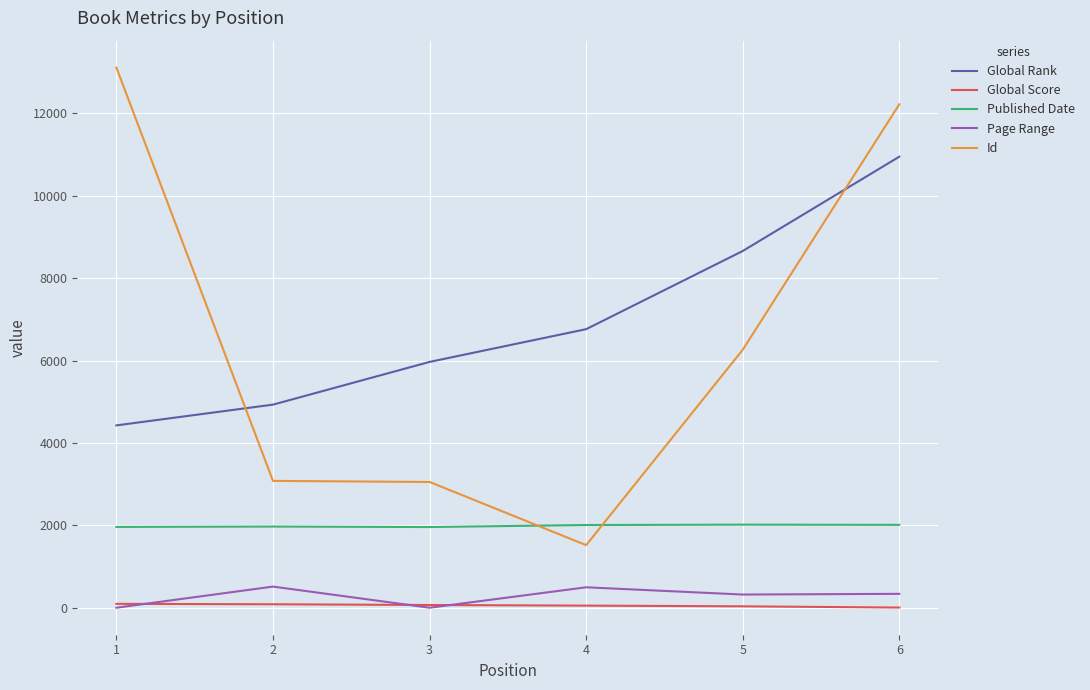

Rank the series by their maximum value, from highest to lowest.

Id, Global Rank, Published Date, Page Range, Global Score